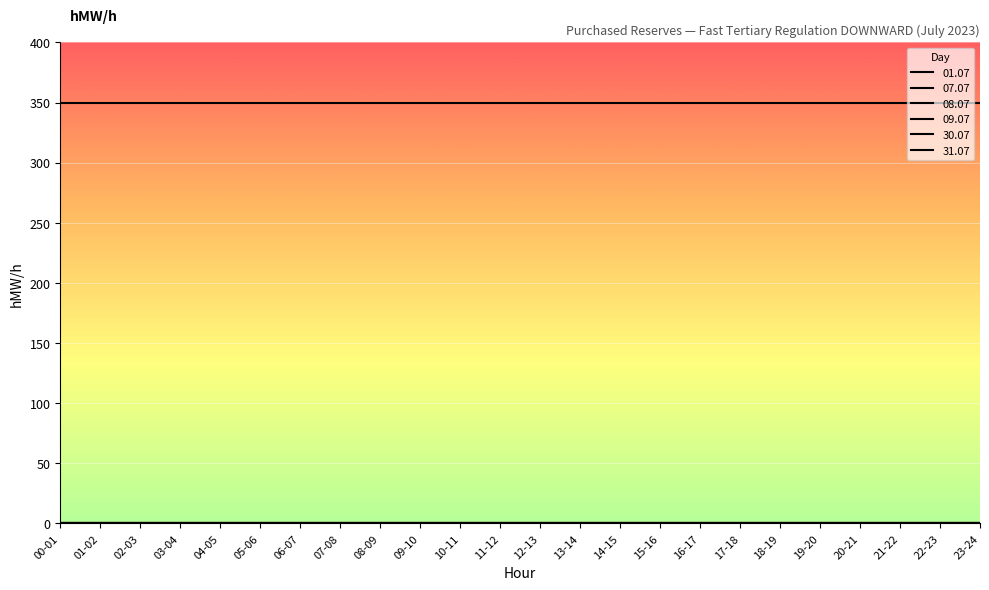

Does the chart display data point markers on the line(s)?

No